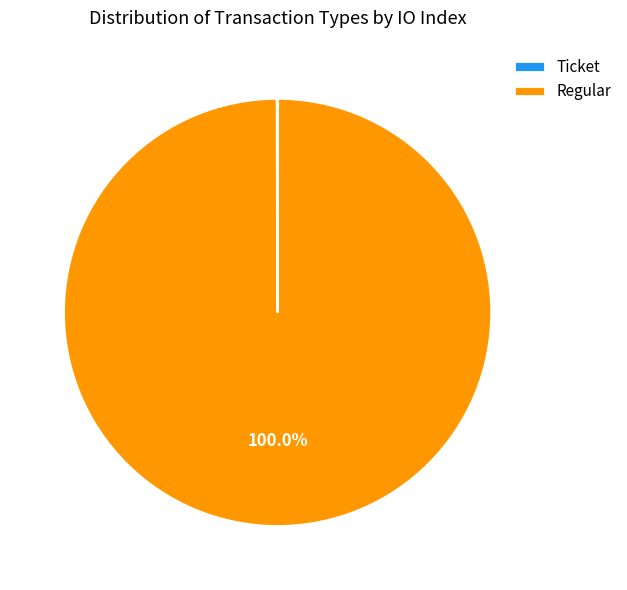

To the nearest percent, what is the average slice percentage?

50%